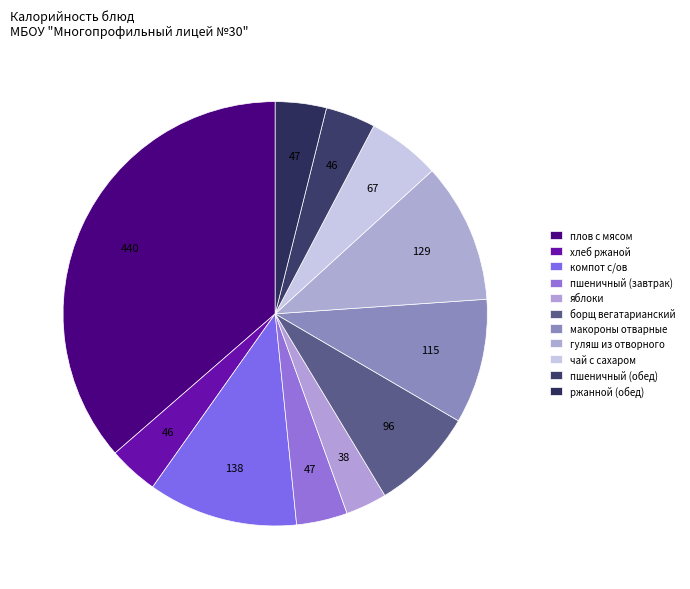

Count the number of slices in the pie.

11